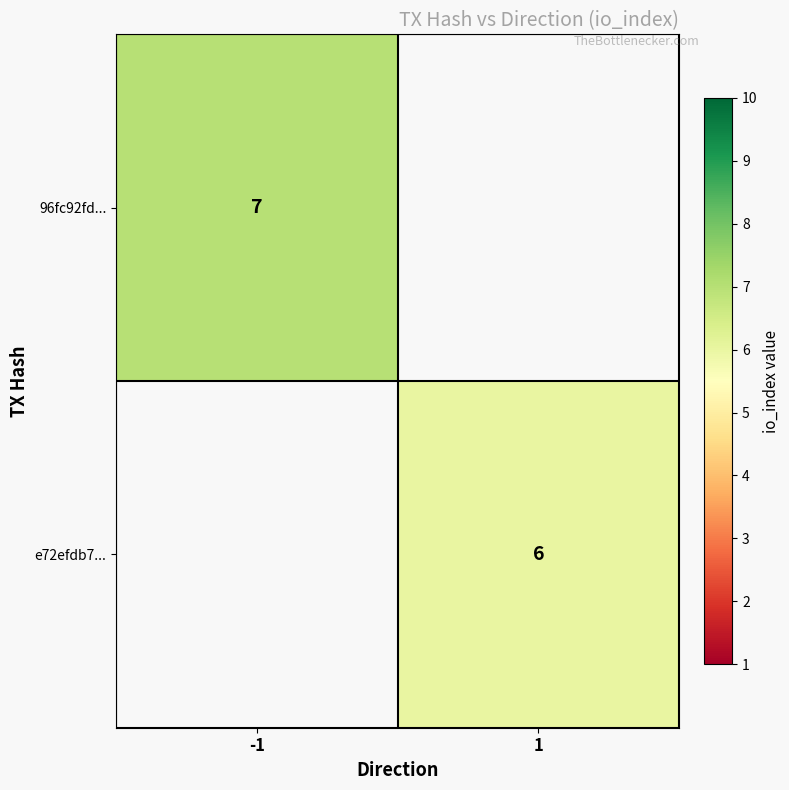

The value of e72efdb7... at 1 is 2. True or false?

False